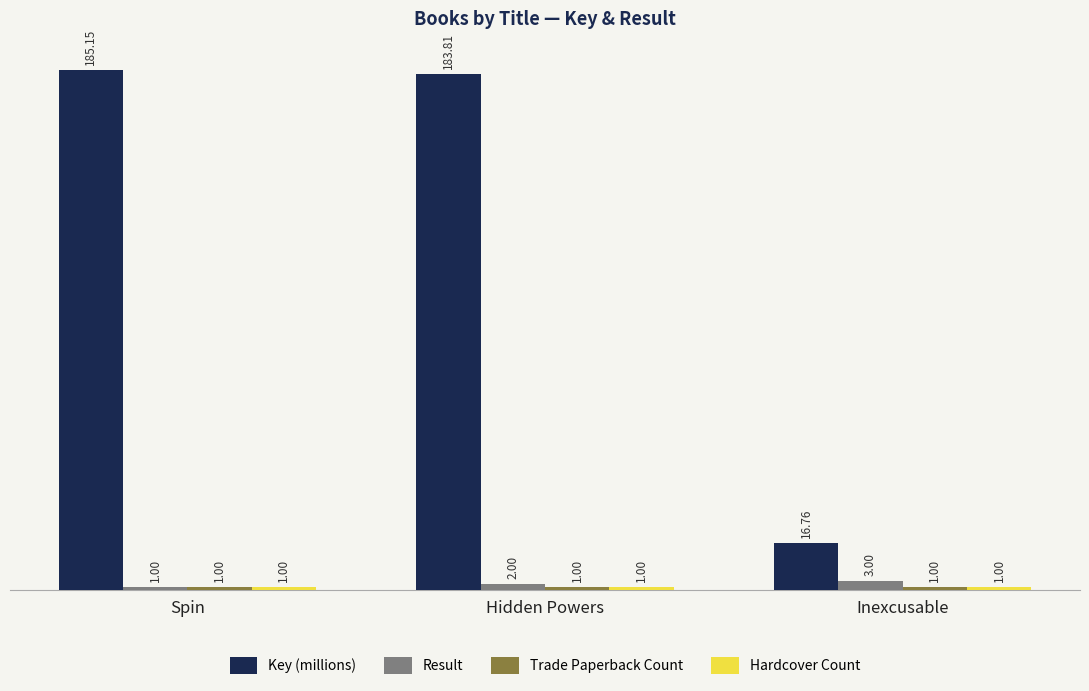

At which category does the chart reach its peak across all series?

Spin